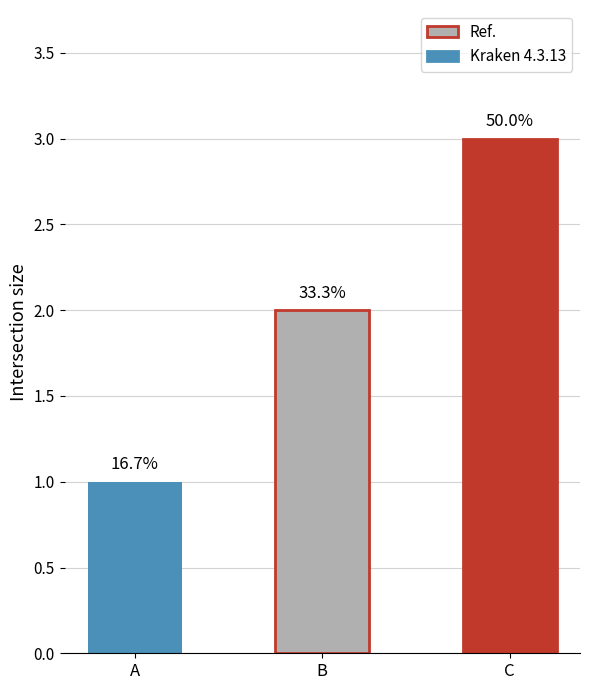

Are the bars horizontal?

No